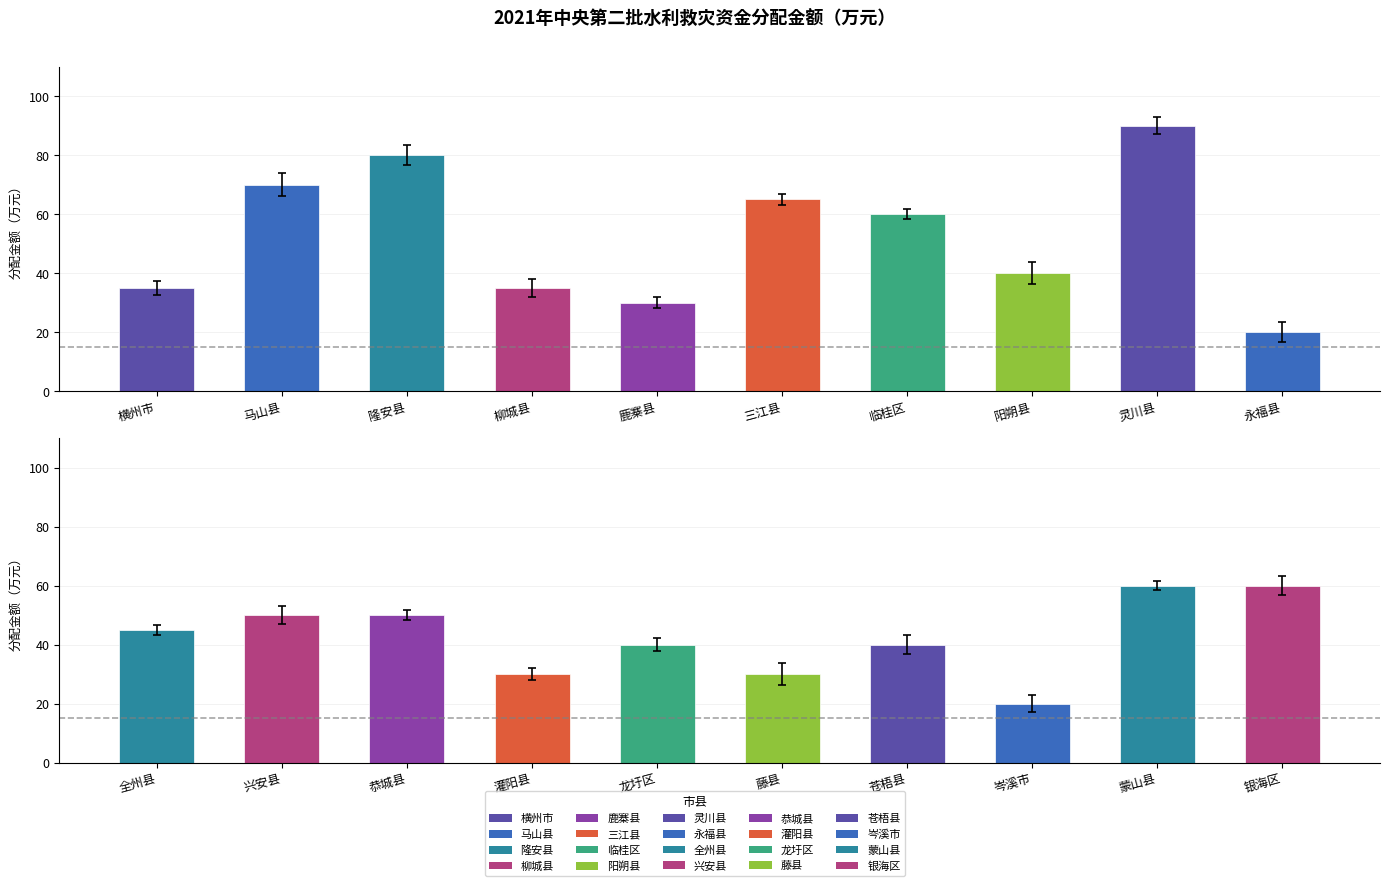

Where does the data first go above 45?

马山县